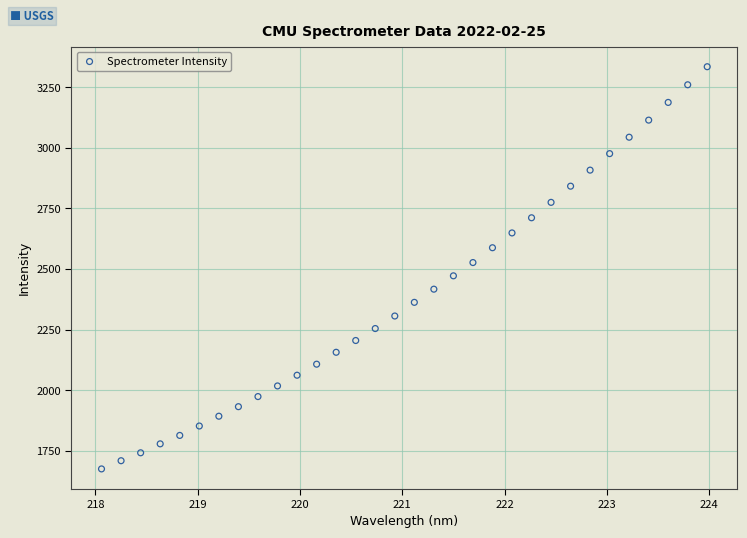

What is the range of X values (max minus min)?

5.9